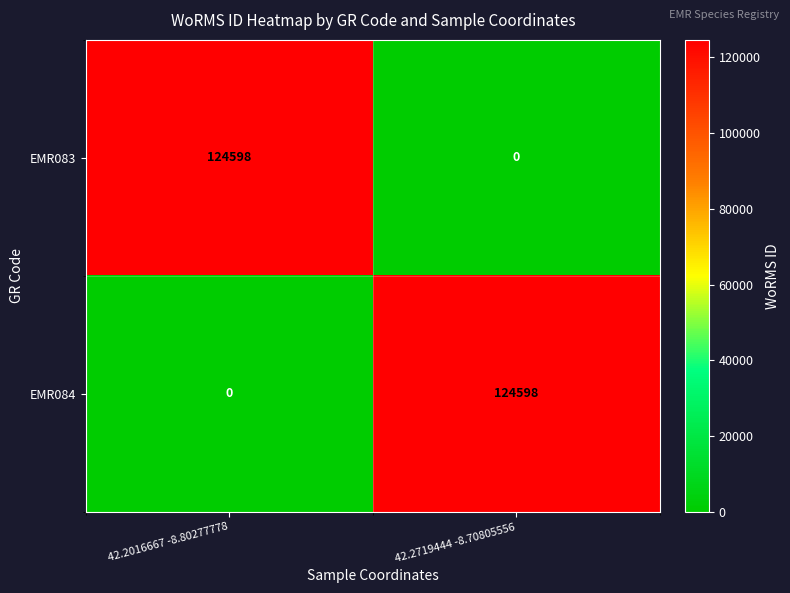

What is the difference between the highest and lowest values at 42.2719444 -8.70805556?

124598